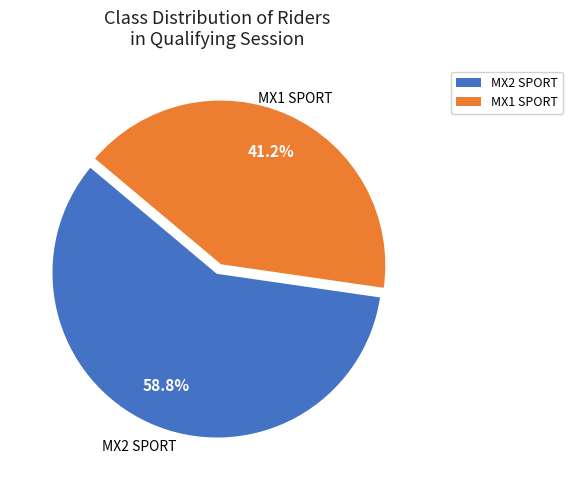

Which slice represents more than half of the pie?

MX2 SPORT